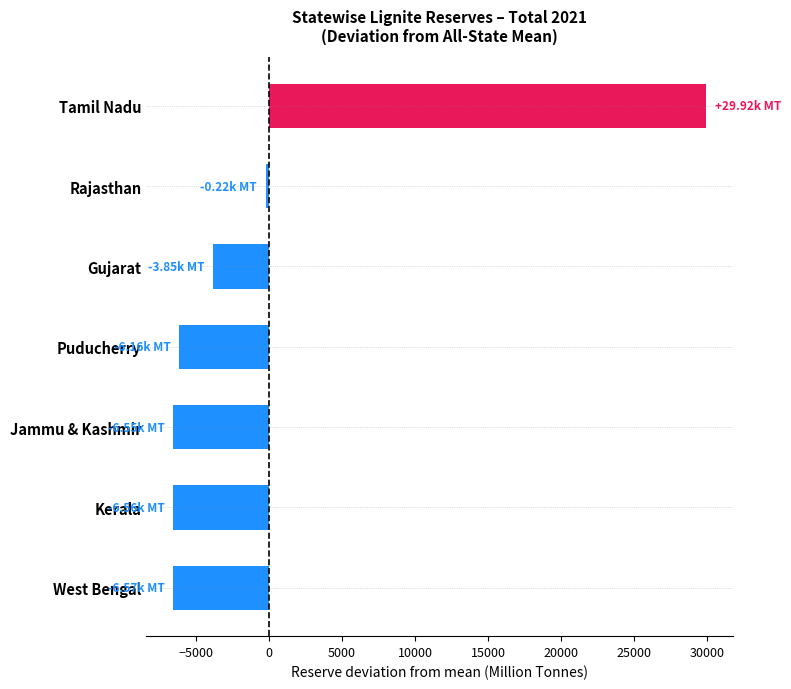

What is the change in value from Tamil Nadu to Puducherry?

-36073.0